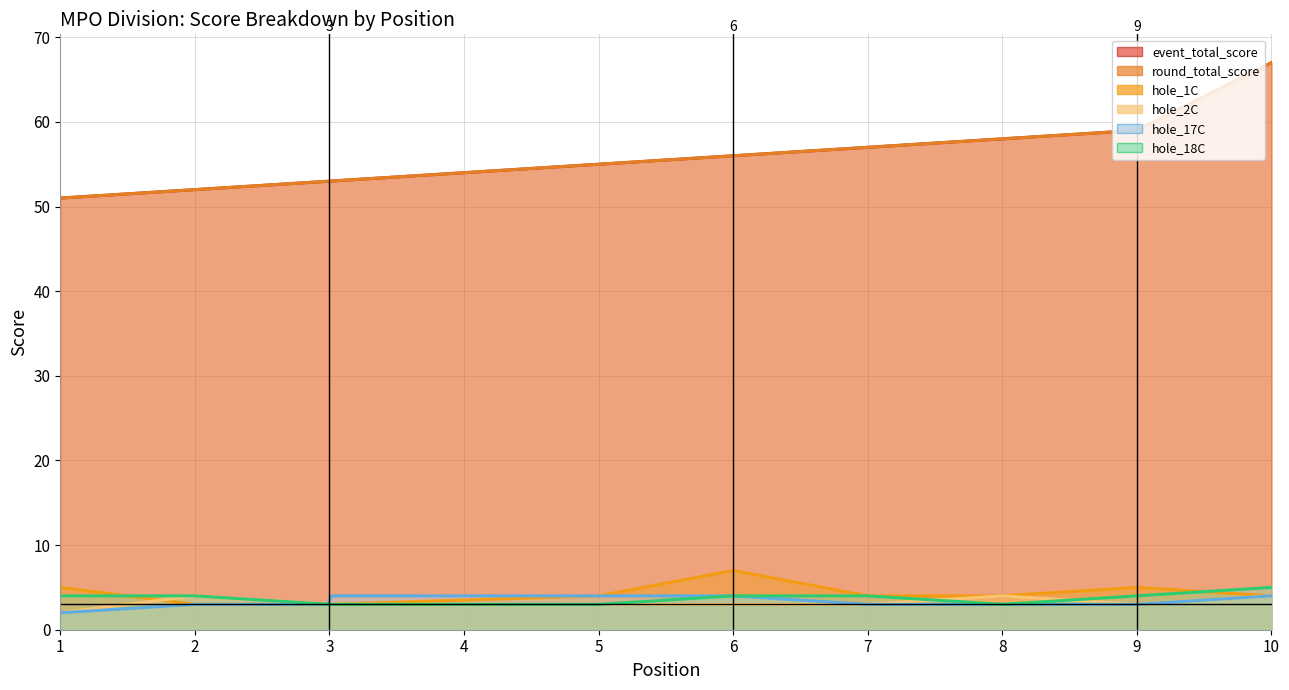

What are all the series names shown in the legend?

event_total_score, round_total_score, hole_1C, hole_2C, hole_17C, hole_18C